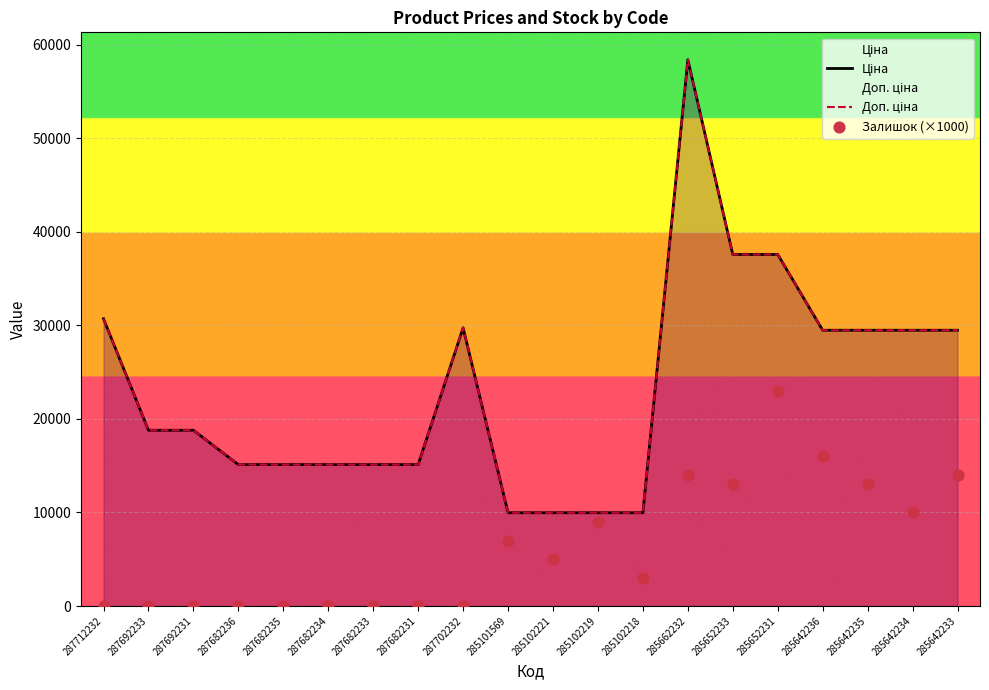

Is the value of Доп. ціна at 287692233 greater than the value of Залишок (×1000) at 287682235?

Yes